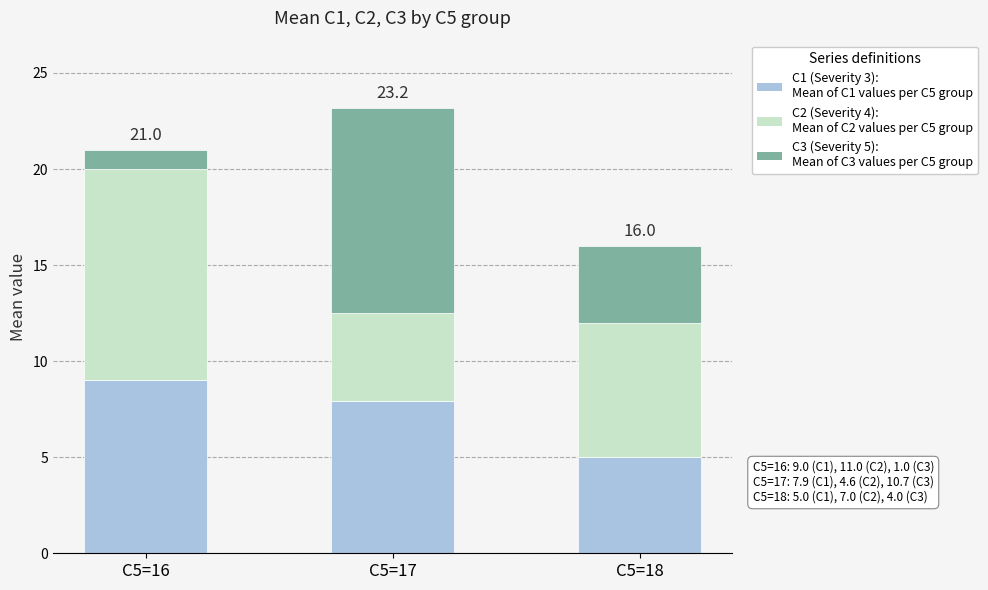

At which category is the sum across all series the highest?

C5=17